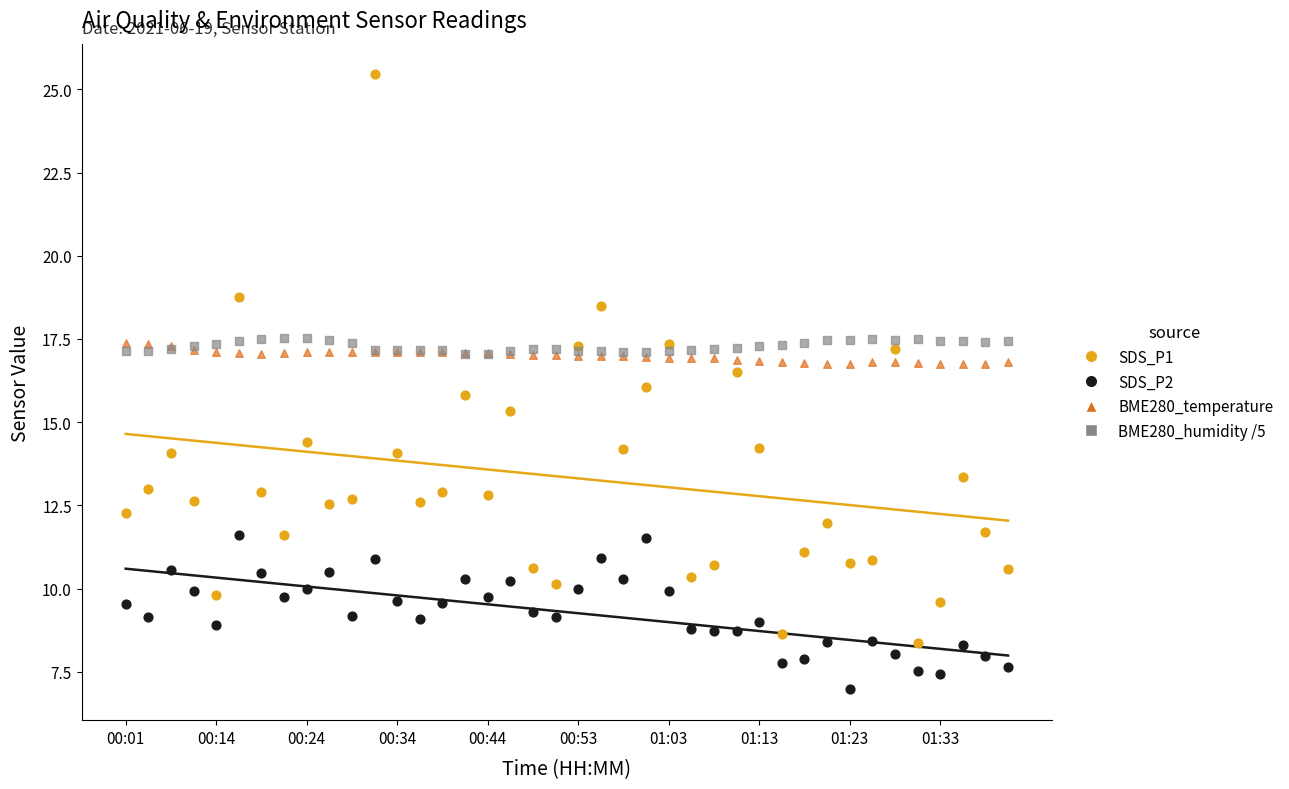

What are all the series names shown in the legend?

SDS_P1, SDS_P2, BME280_temperature, BME280_humidity /5